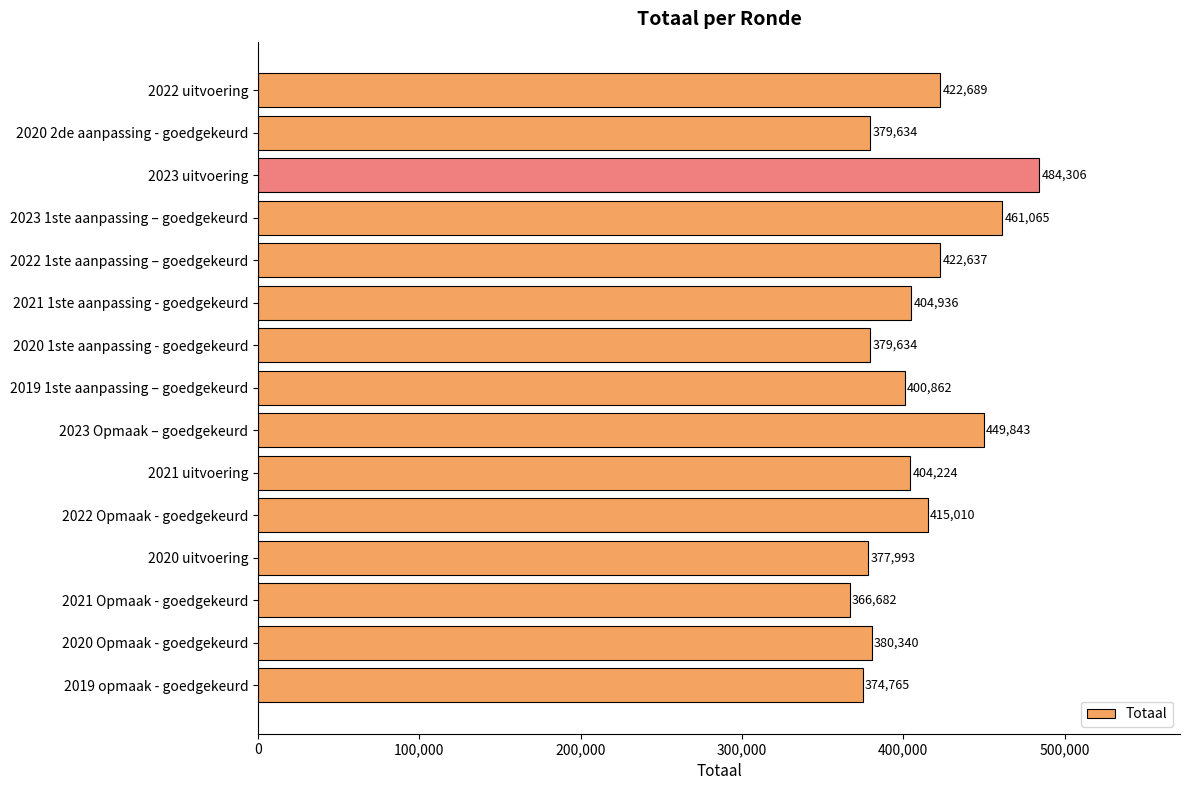

What is the difference between the maximum and minimum values?

117624